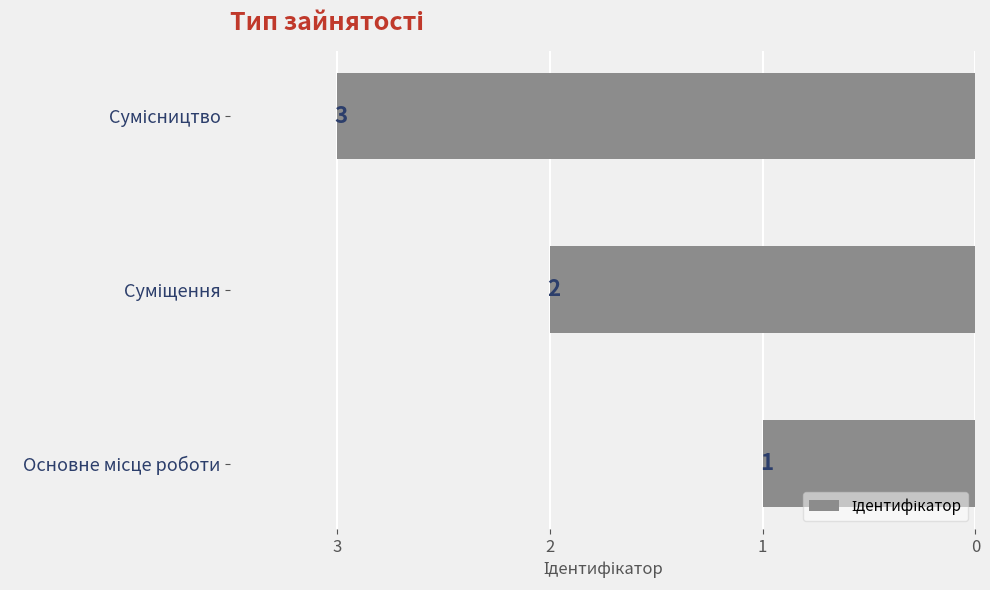

How many data points are less than 2?

1